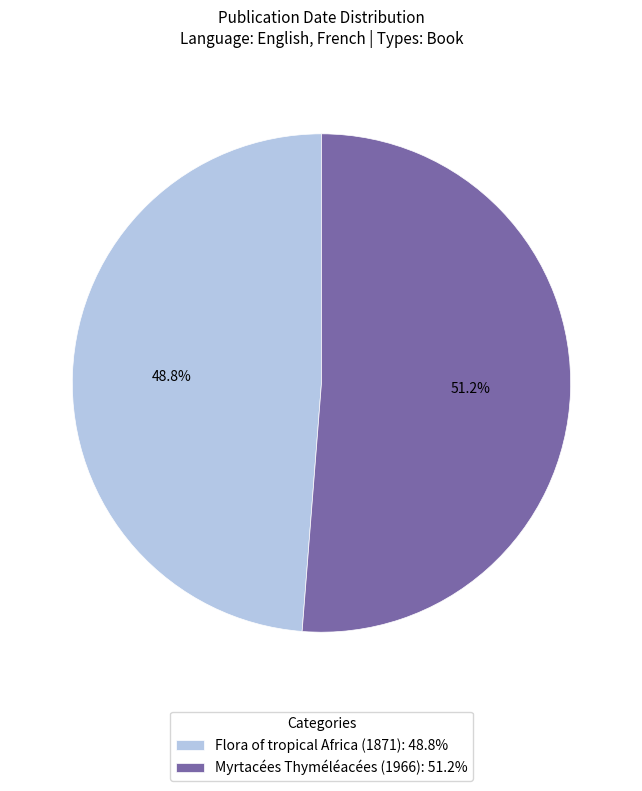

What is the largest slice in the pie chart?

Myrtacées Thyméléacées (1966)